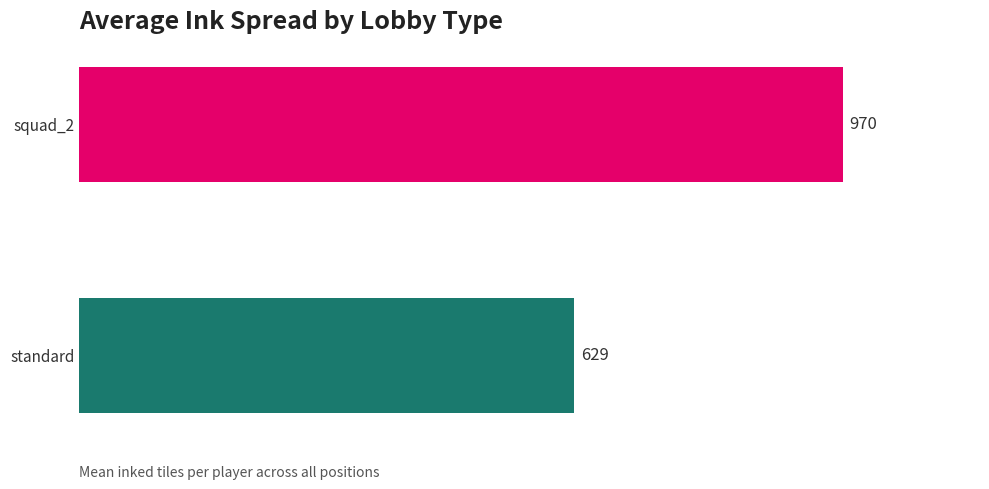

Rank the categories by value from highest to lowest.

squad_2, standard